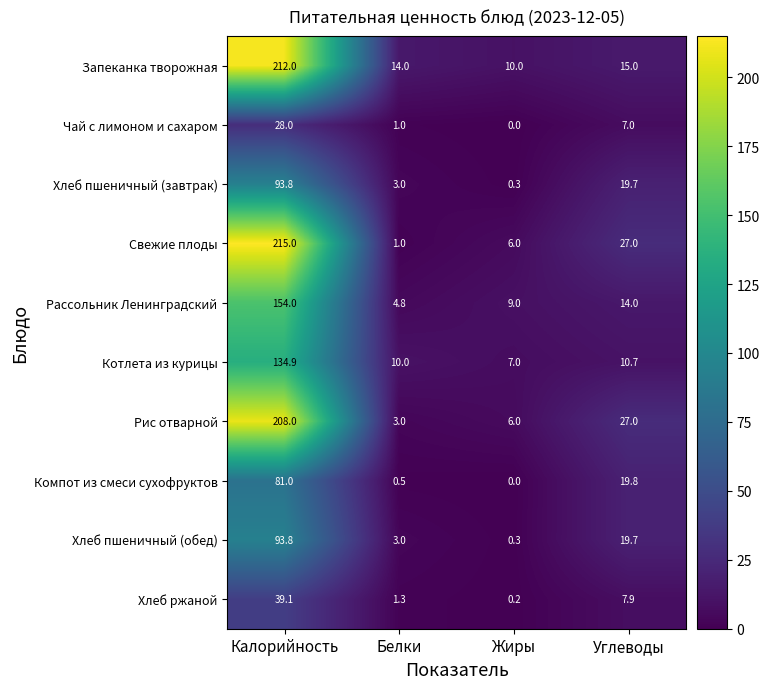

The Свежие плоды series shows 215.0 at Калорийность. True or false?

True